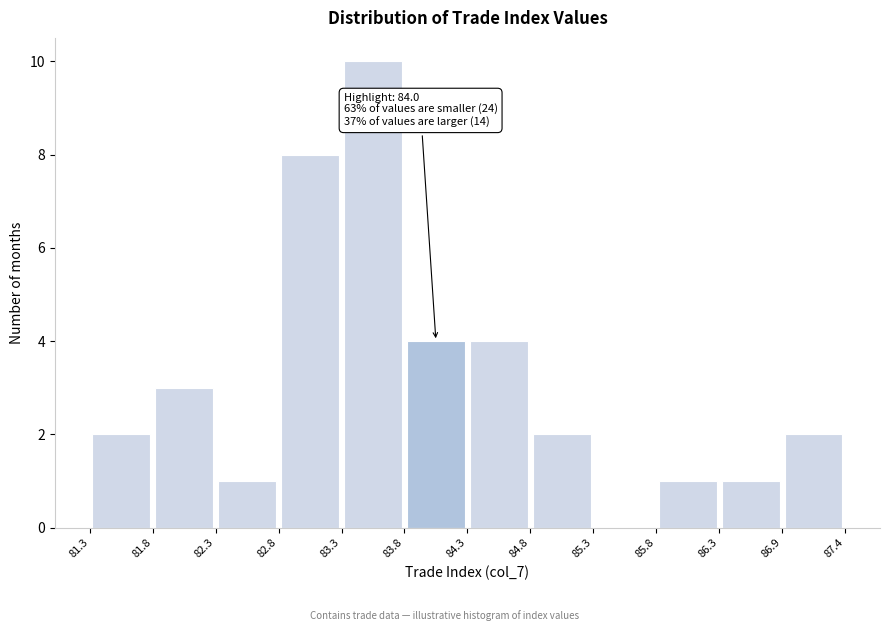

Over which range of the x-axis is the bar tallest?

83.3 to 83.8